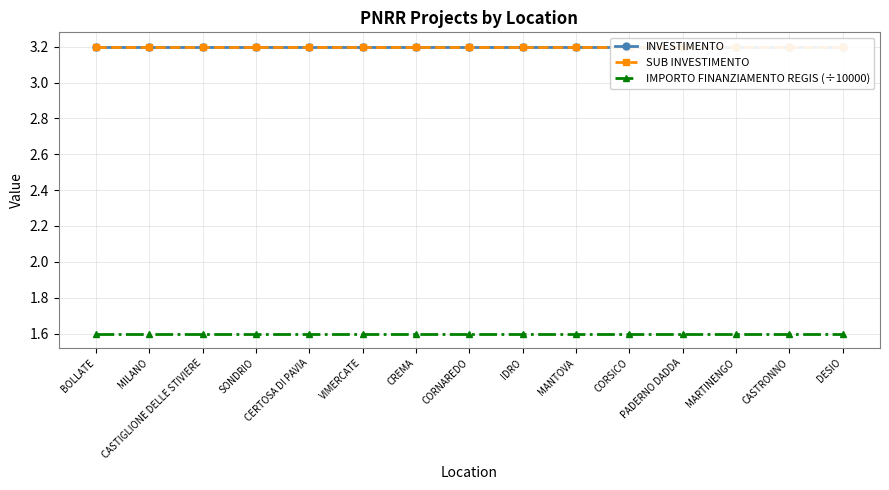

At how many categories does at least one series exceed 1?

15